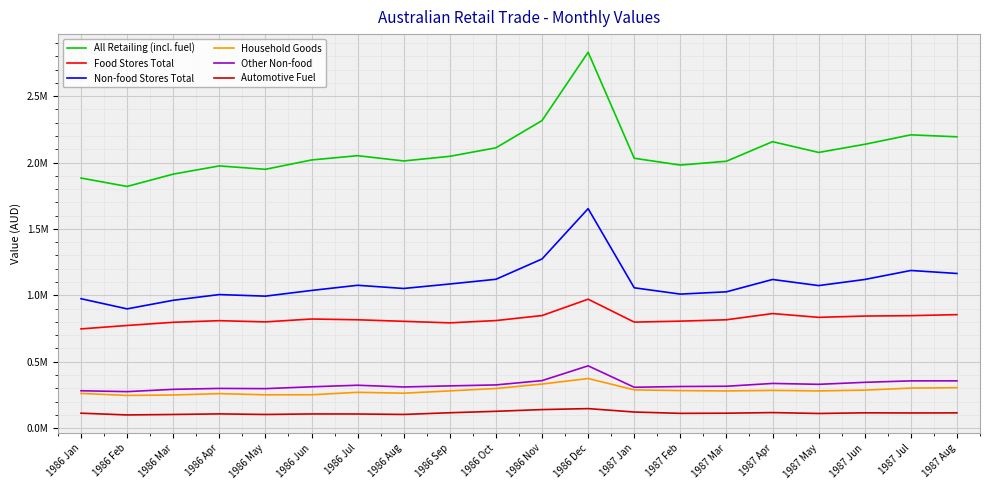

Does the chart have visible grid lines?

Yes